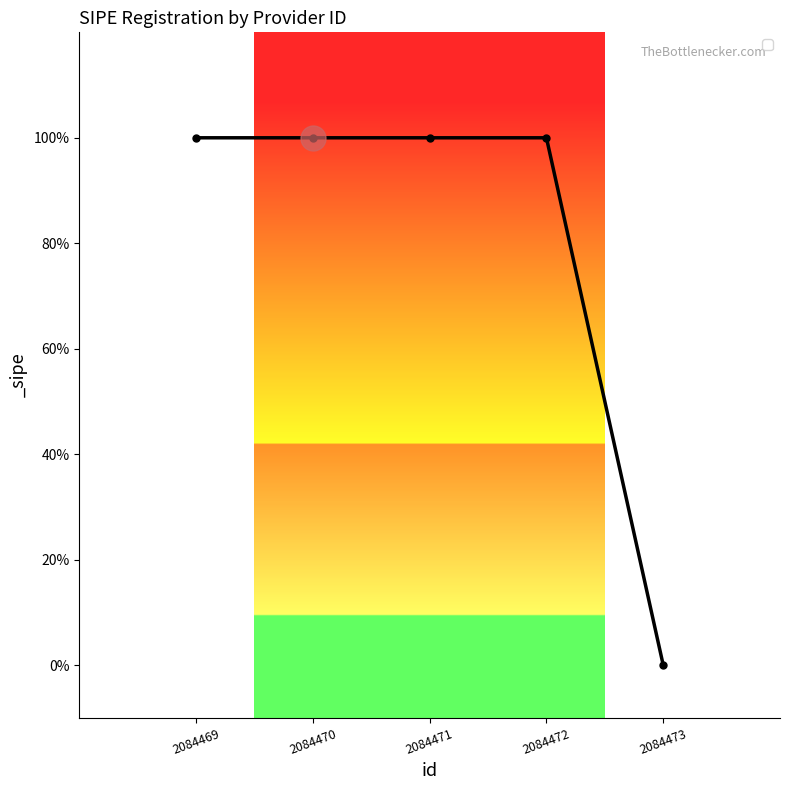

What is the approximate value at 2084472?

1